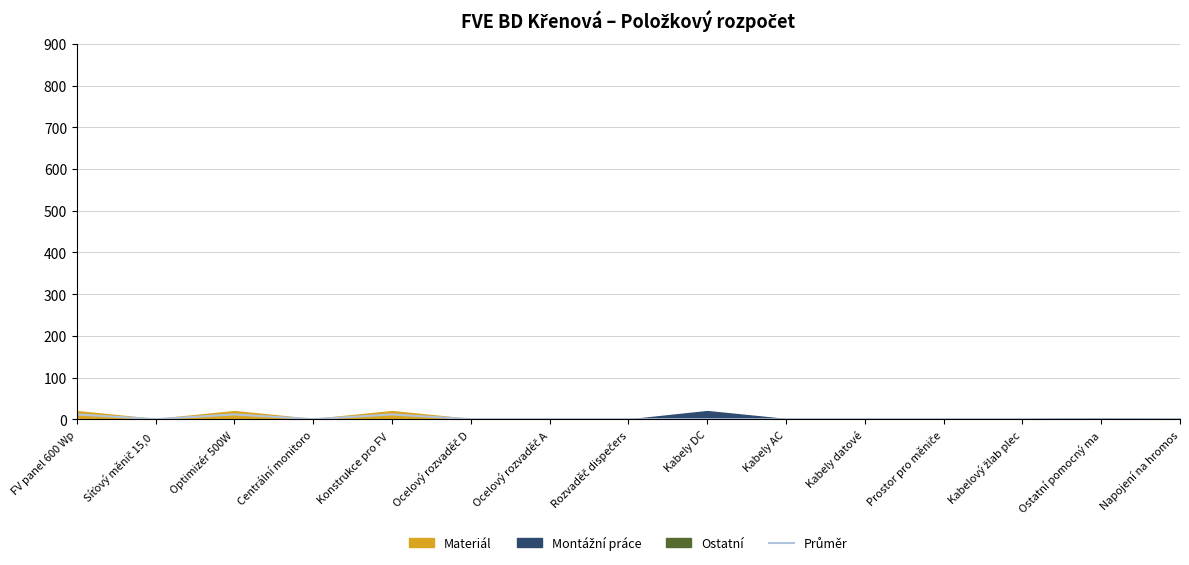

The value at Kabely AC is 0.6. True or false?

True